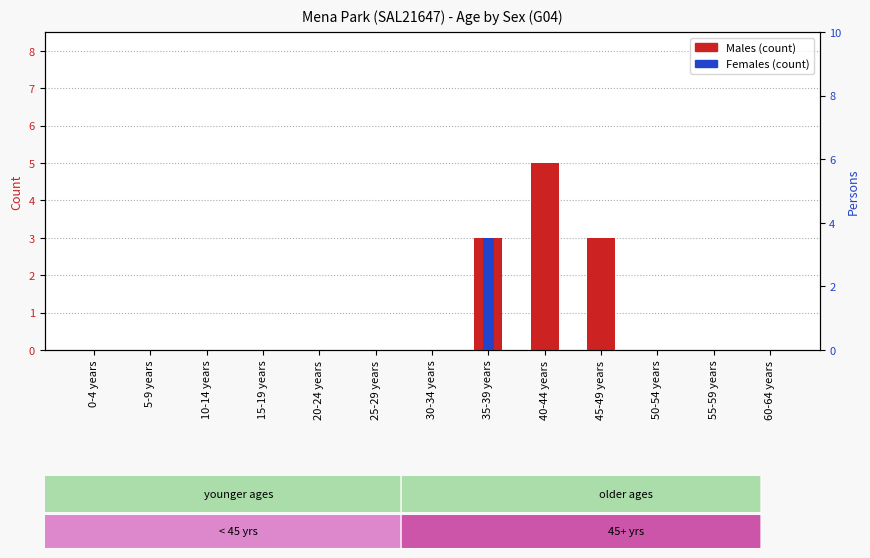

Reading left to right, what are all the values shown in this chart?

Males: 0-4 years=0	5-9 years=0	10-14 years=0	15-19 years=0	20-24 years=0	25-29 years=0	30-34 years=0	35-39 years=3	40-44 years=5	45-49 years=3	50-54 years=0	55-59 years=0	60-64 years=0
Females: 0-4 years=0	5-9 years=0	10-14 years=0	15-19 years=0	20-24 years=0	25-29 years=0	30-34 years=0	35-39 years=3	40-44 years=0	45-49 years=0	50-54 years=0	55-59 years=0	60-64 years=0